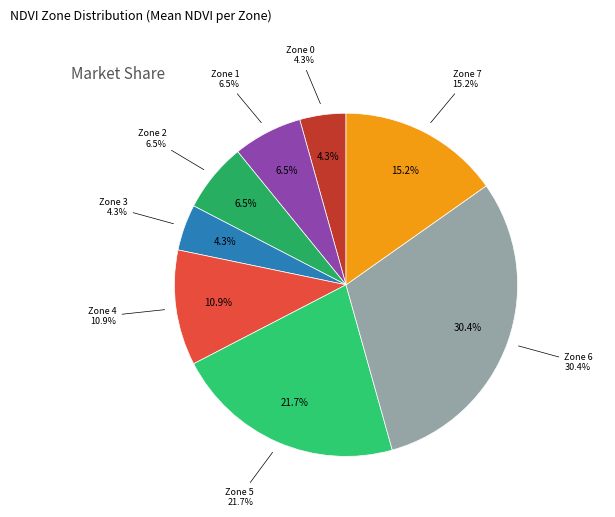

Is there any slice that represents more than half of the pie?

No